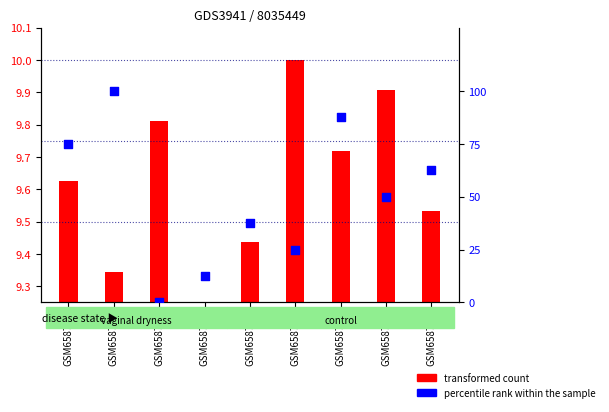

Which series has the largest total across all categories?

percentile rank within the sample